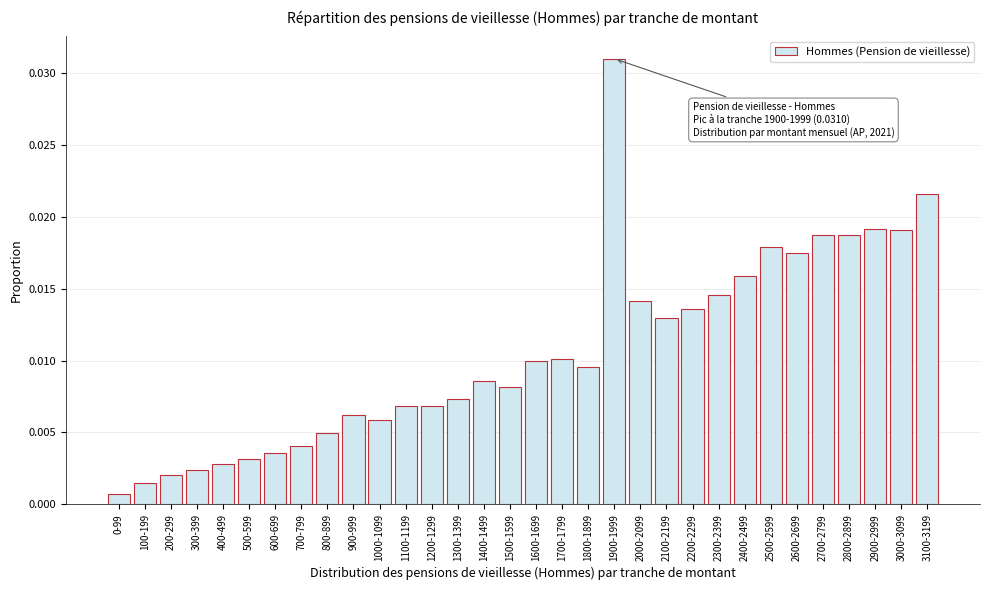

What is the sum of all values?

0.3